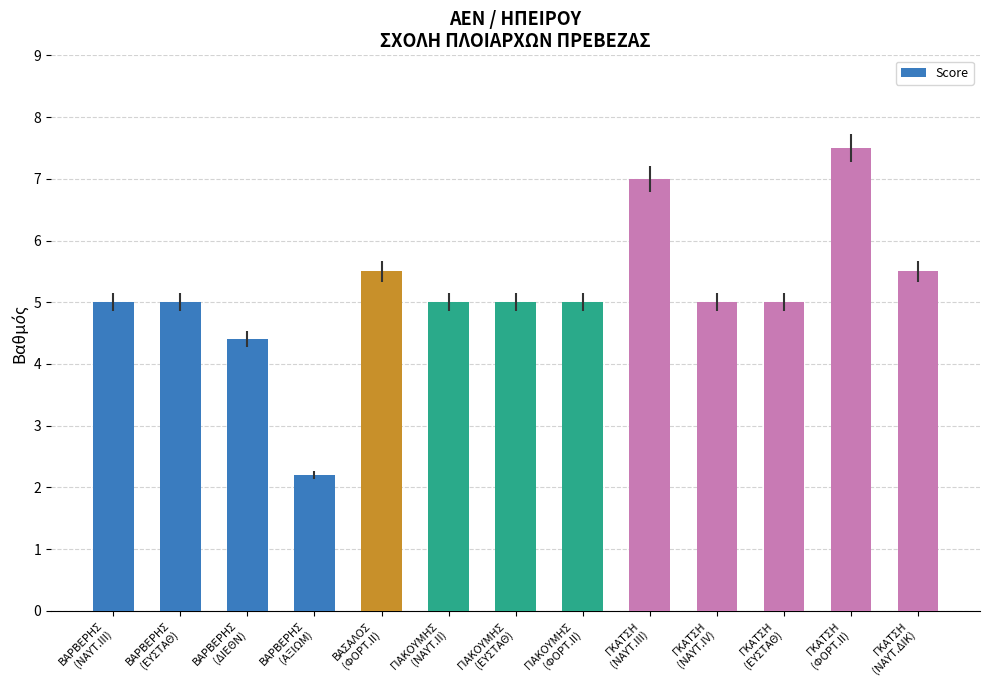

Approximately how many times larger is the value at ΓΚΑΤΣΗ
(ΕΥΣΤΑΘ) compared to ΒΑΡΒΕΡΗΣ
(ΕΥΣΤΑΘ)?

1.0